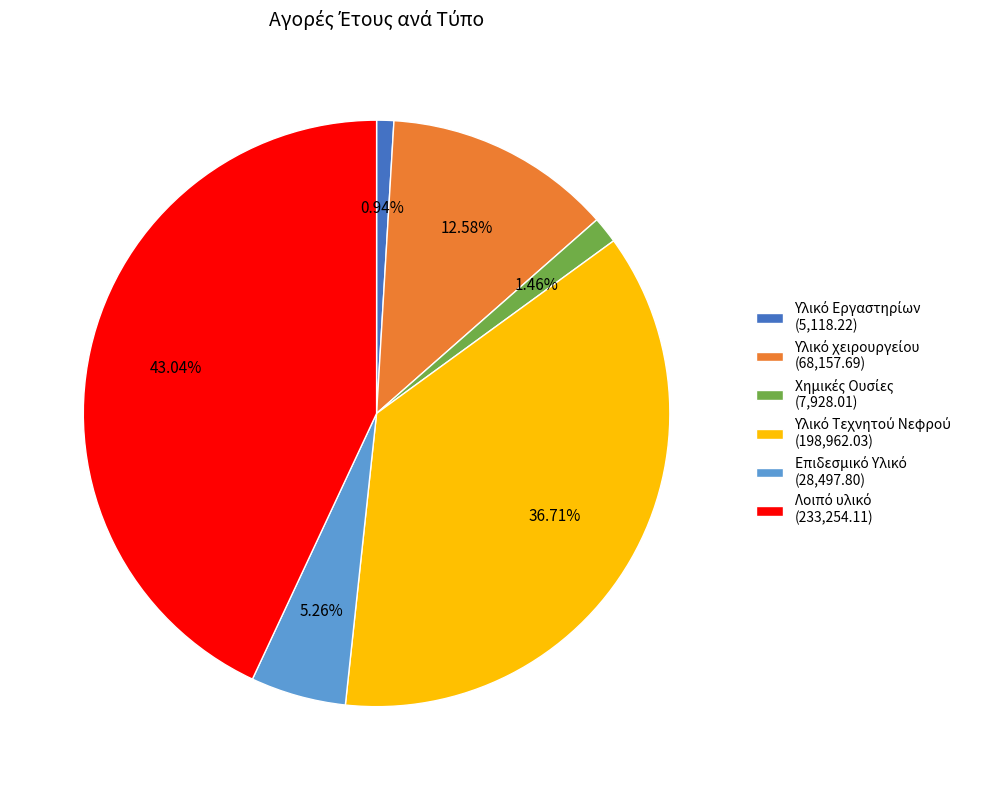

Does any single category account for the majority?

No